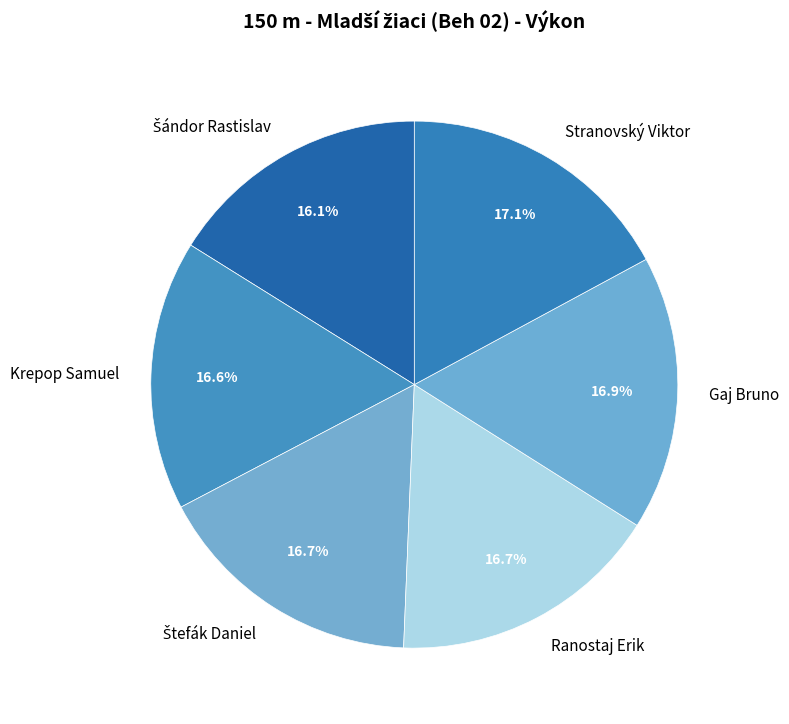

What percentage is NOT represented by Gaj Bruno?

83.1%